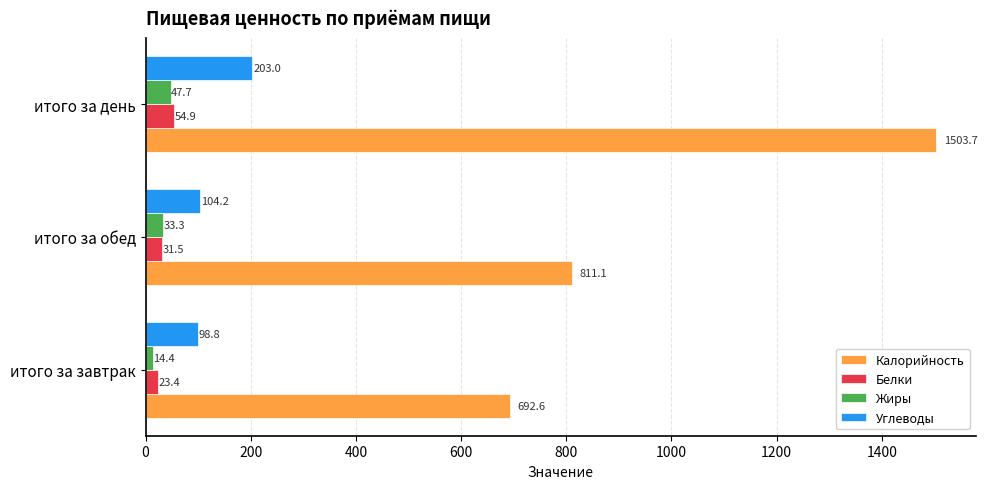

How many data points in Углеводы are less than 104?

1